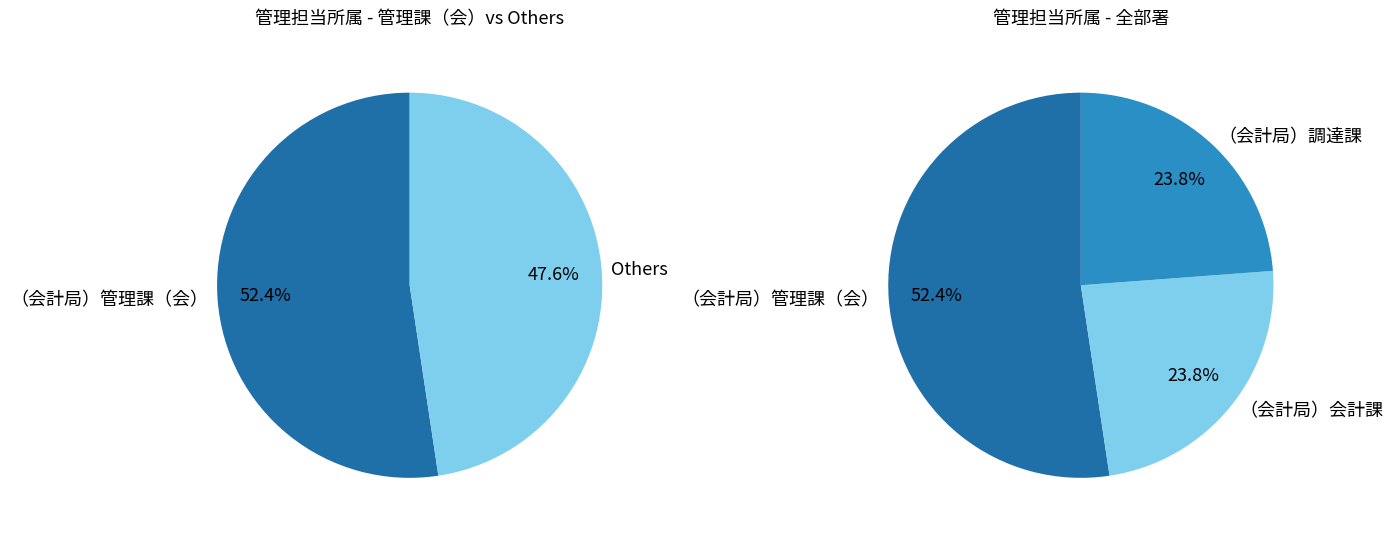

Is it true that （会計局）調達課 is 12% of the pie?

False